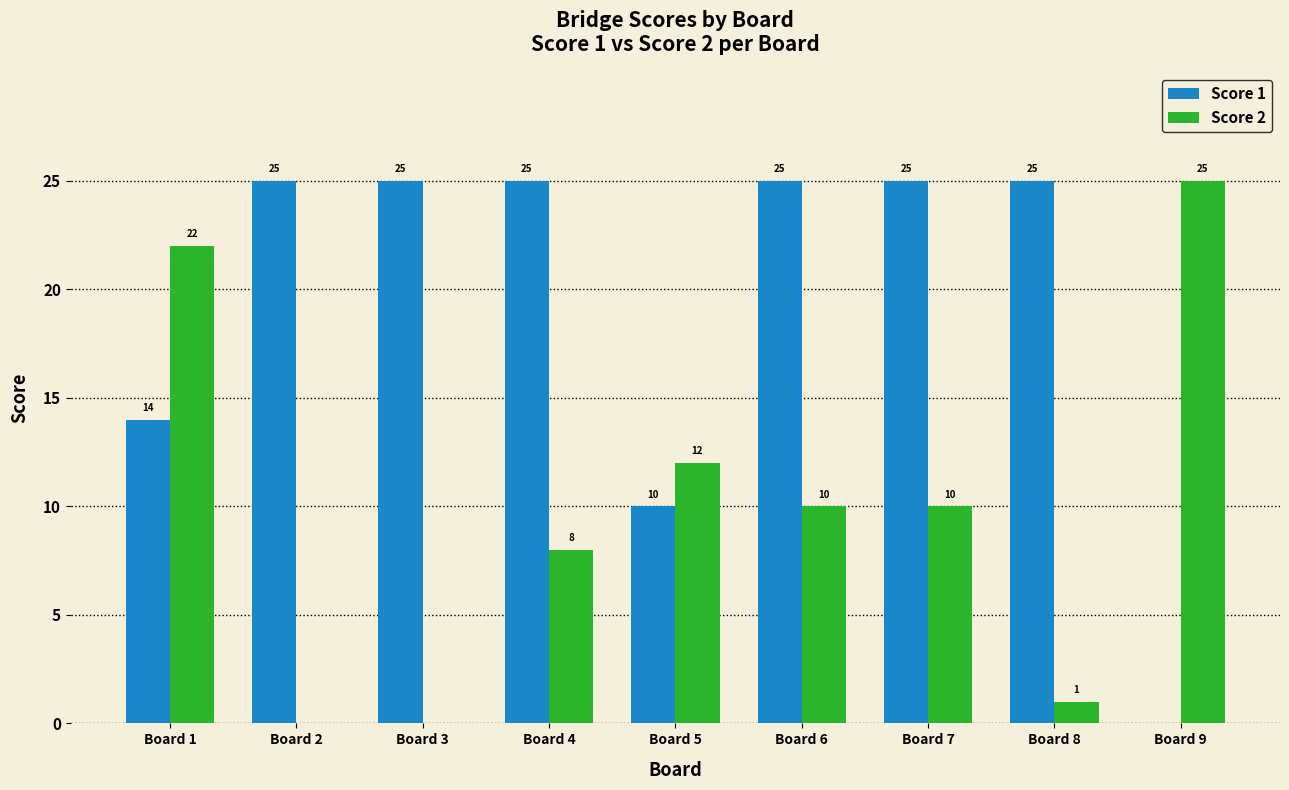

What is the sum of the Score 2 values at Board 9 and Board 1?

47